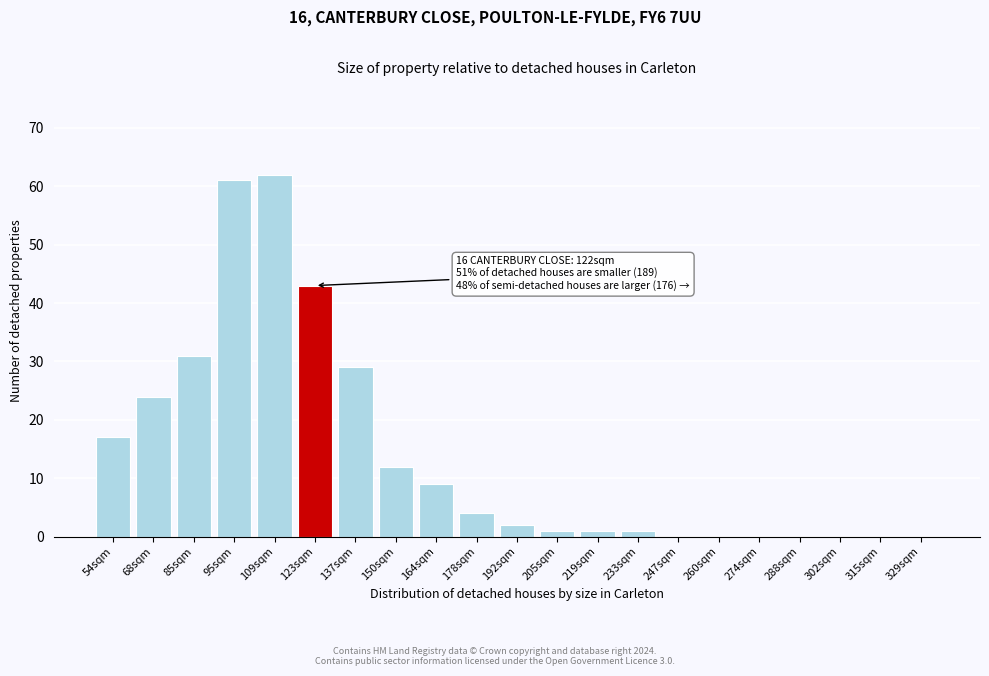

Reading left to right, transcribe all the data shown in this chart.

54sqm=17	68sqm=24	85sqm=31	95sqm=61	109sqm=62	123sqm=43	137sqm=29	150sqm=12	164sqm=9	178sqm=4	192sqm=2	205sqm=1	219sqm=1	233sqm=1	247sqm=0	260sqm=0	274sqm=0	288sqm=0	302sqm=0	315sqm=0	329sqm=0